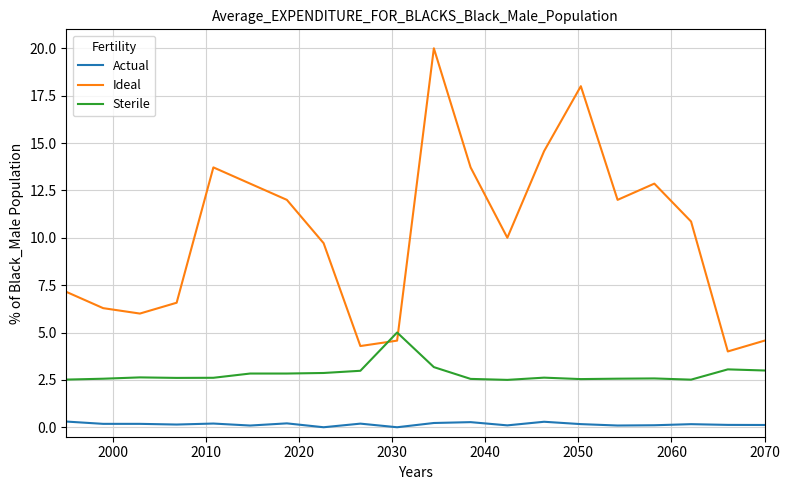

Which series has the widest spread of values?

Ideal